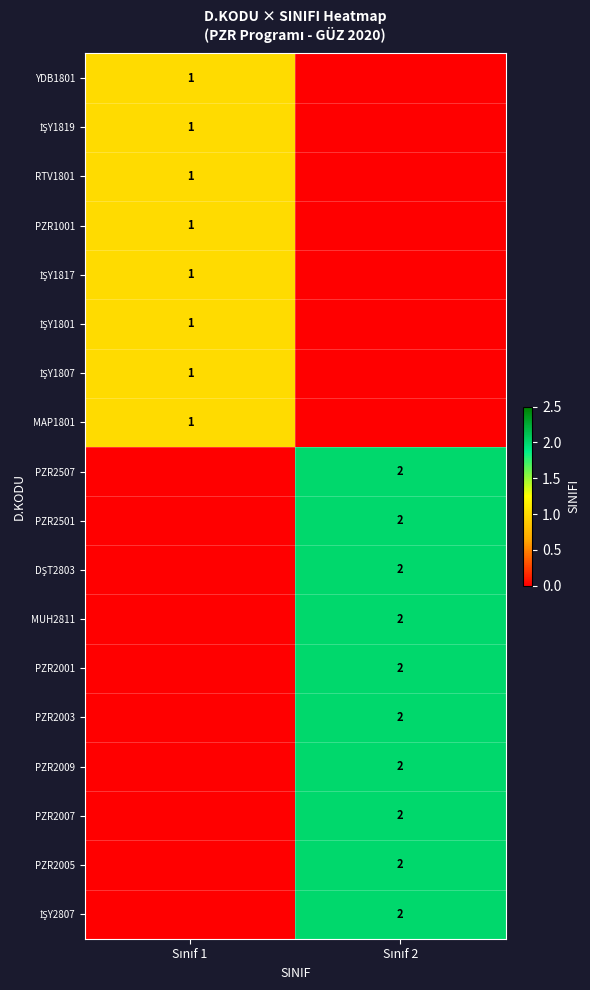

Where is RTV1801 nearest to the value 0?

Sınıf 2